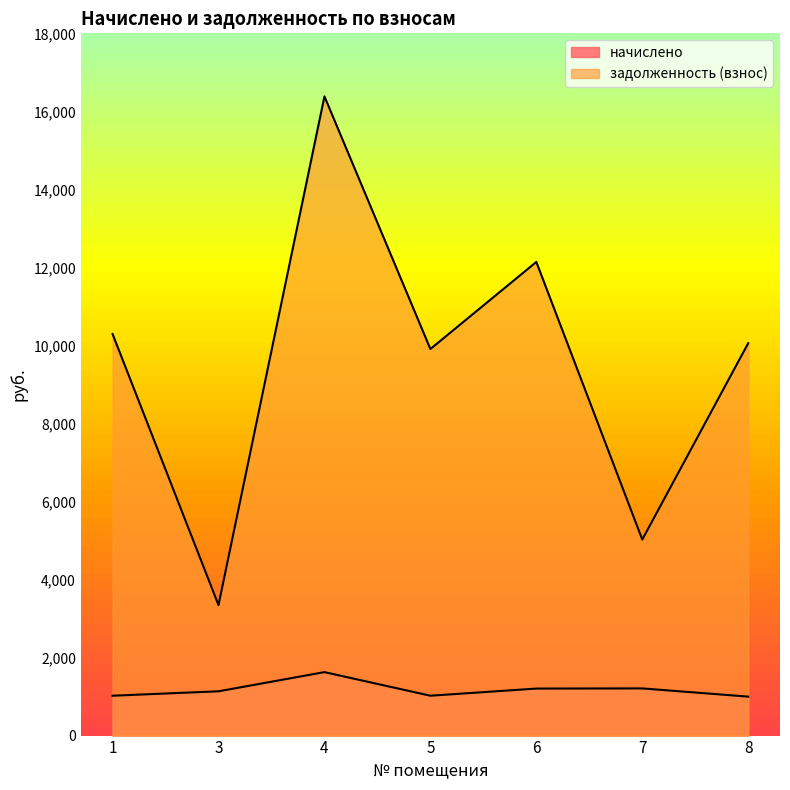

Reading left to right, list all the values displayed in this chart.

начислено: 1021.8	1134.9	1626.3	1021.8	1205.1	1209.0	998.4
задолженность (взнос): 10293.4	3345.3	16383.1	9908.5	12139.9	5024.3	10057.7